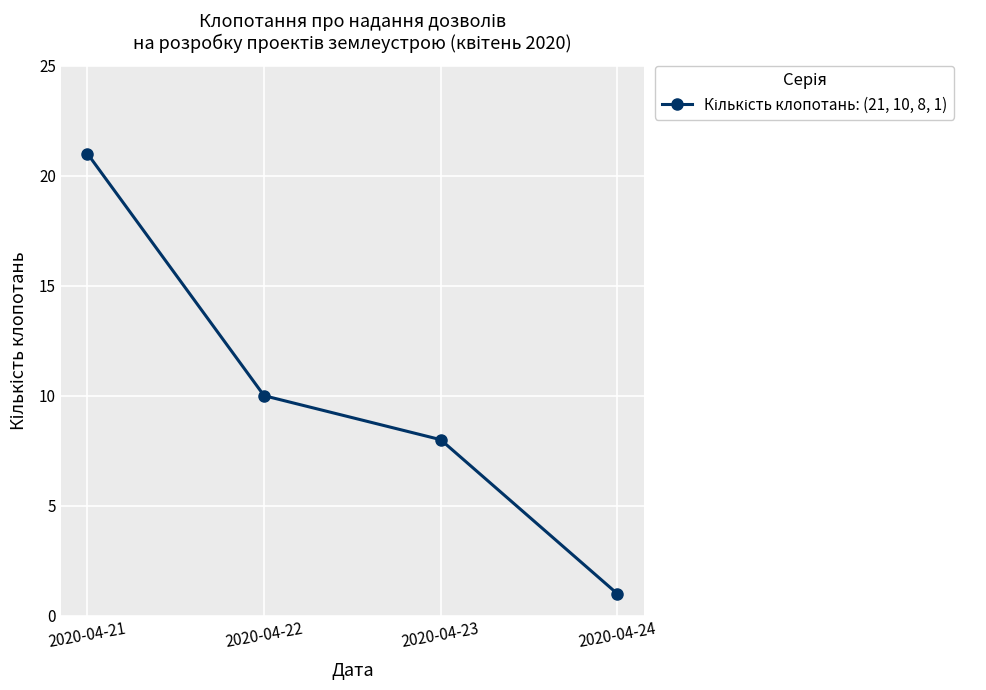

Rank the categories by value from lowest to highest.

2020-04-24, 2020-04-23, 2020-04-22, 2020-04-21